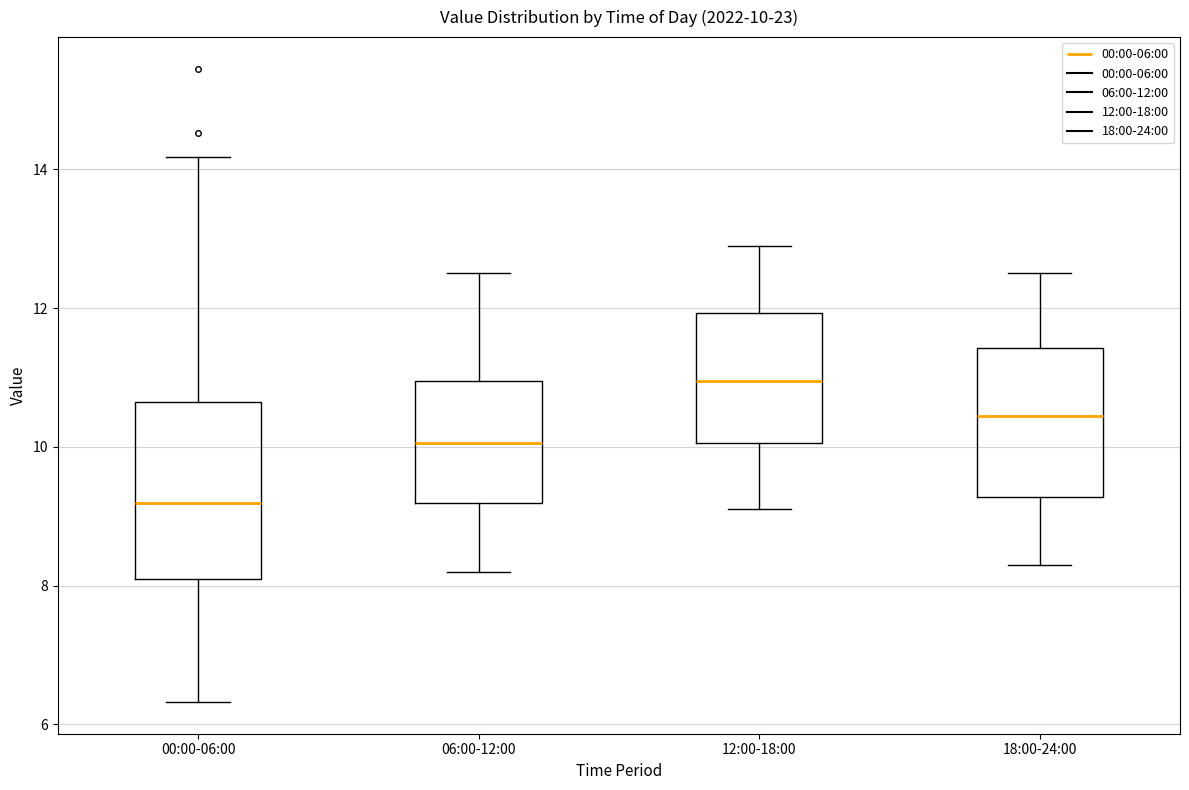

Comparing the boxes themselves (not the whiskers), which one is the tallest?

00:00-06:00